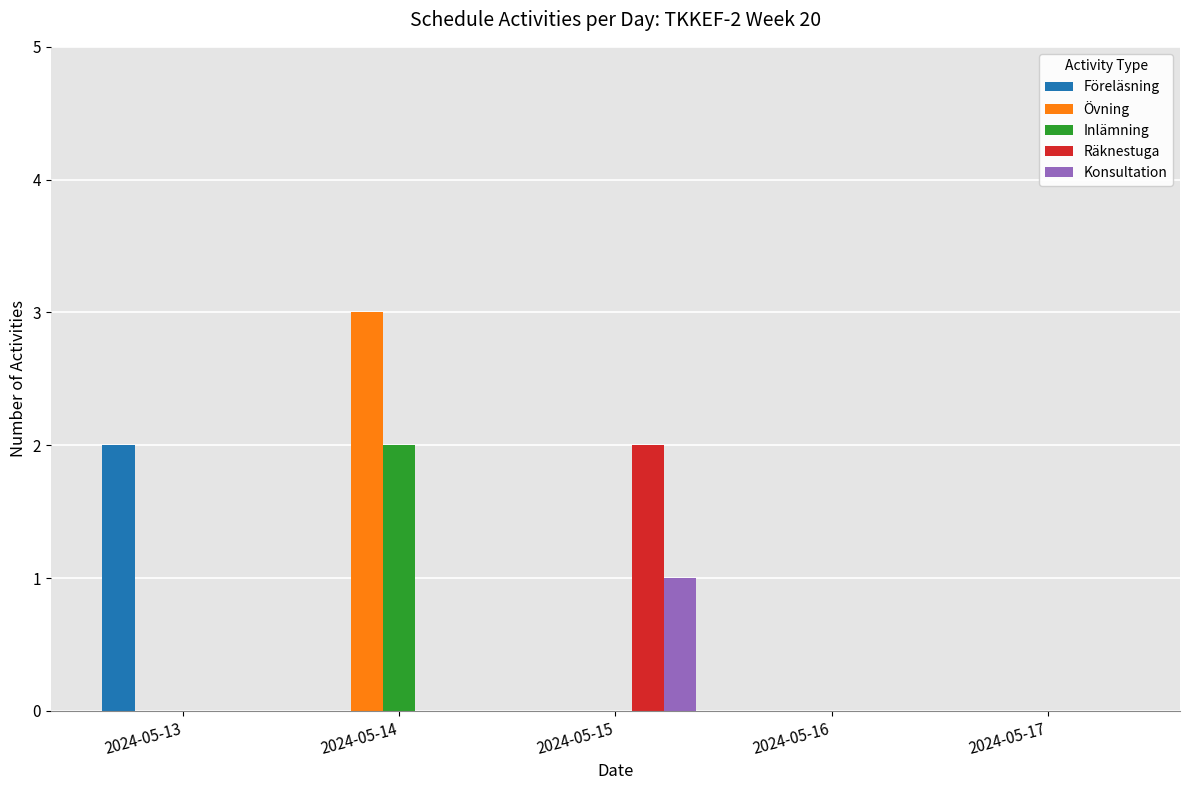

What is the total value across all series at 2024-05-14?

5